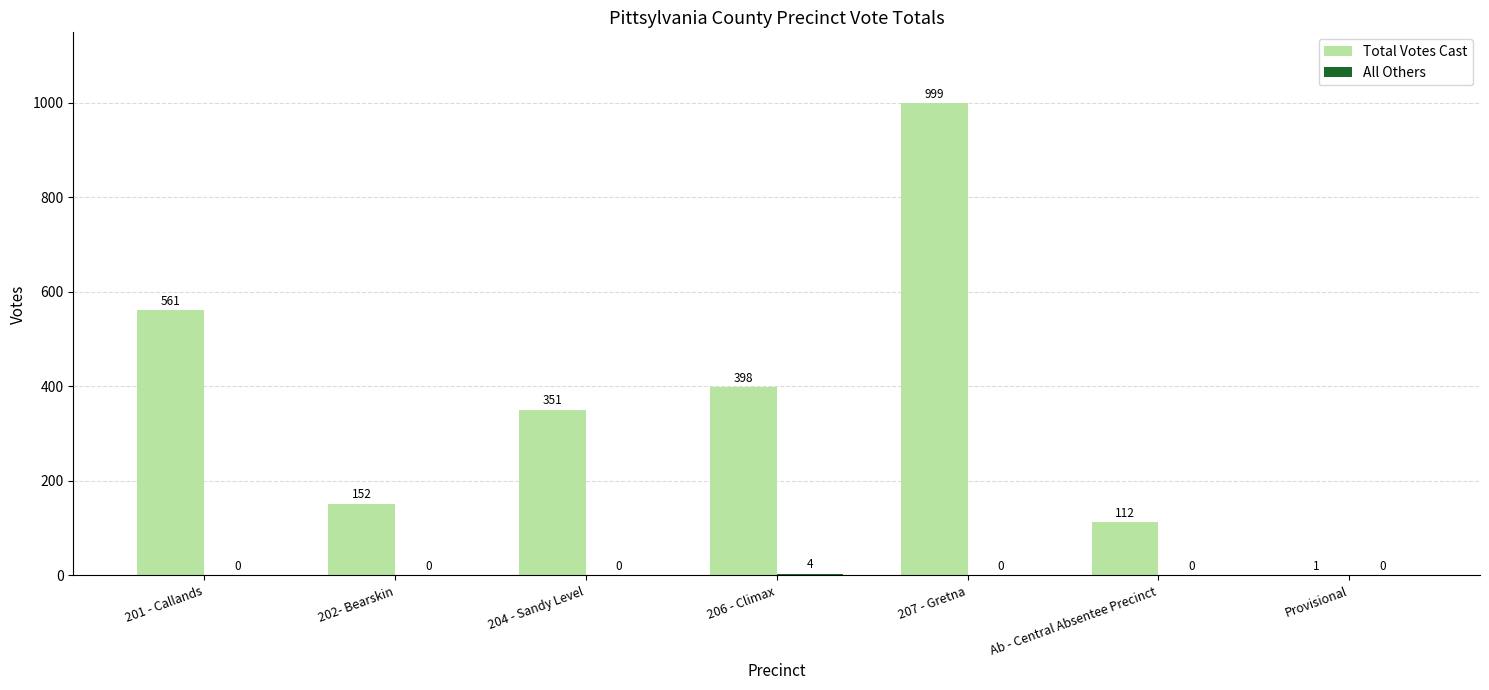

What is the maximum value for Total Votes Cast?

999